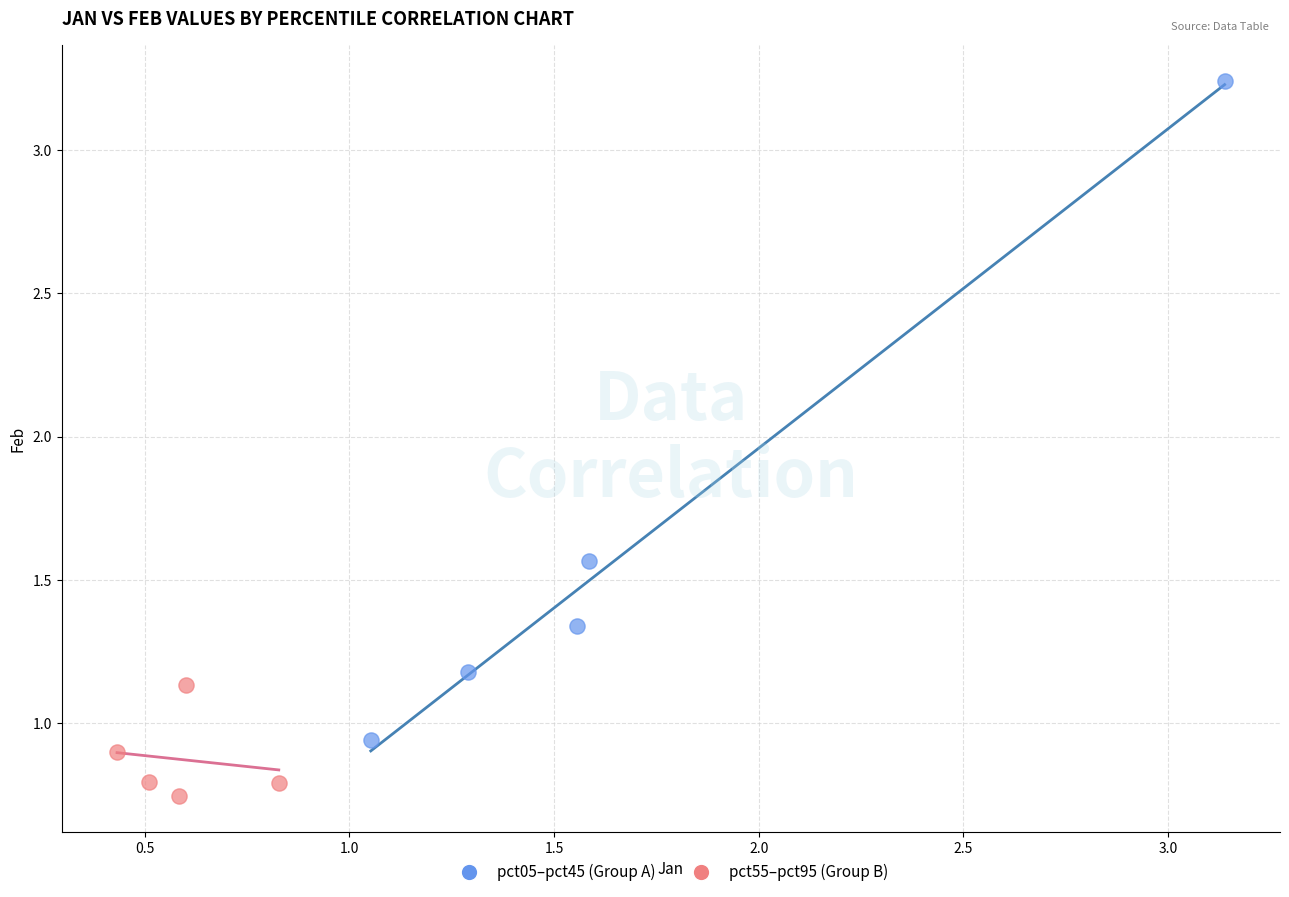

Which series has the widest spread of Y values?

pct05–pct45 (Group A)